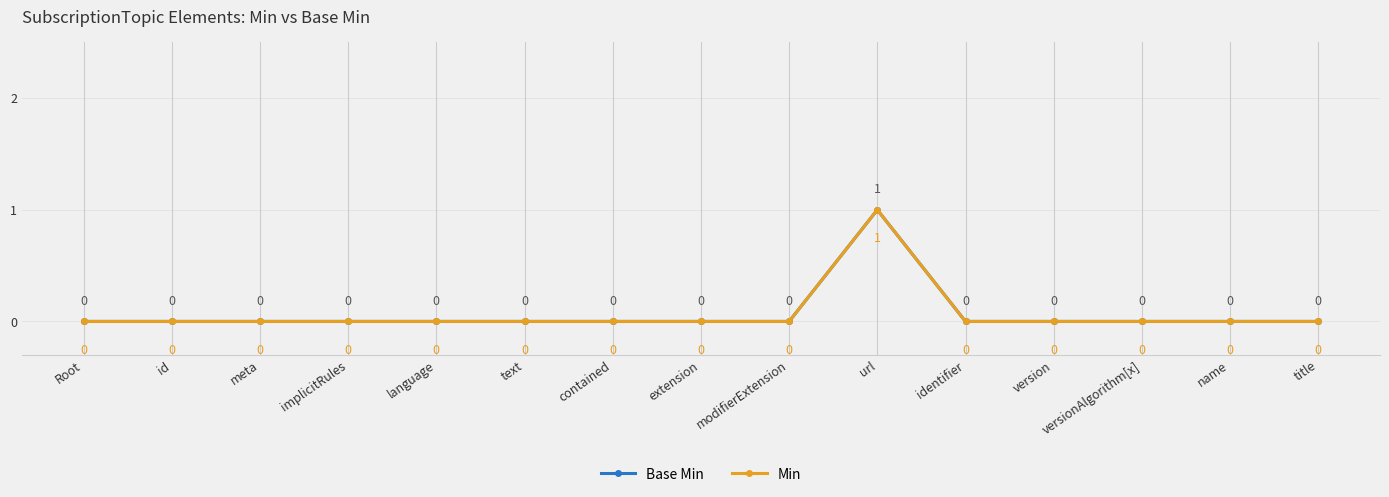

Is this an area chart (filled region under the line)?

No